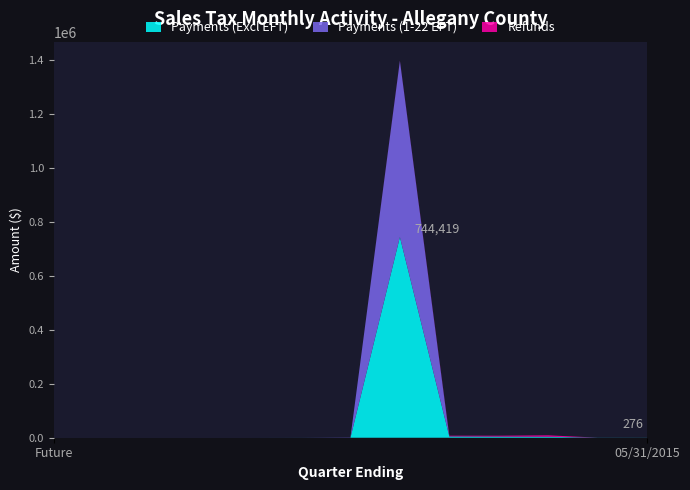

Reading left to right, list all the values displayed in this chart.

Payments (Excl EFT): Future=0.0	02/28/2018=0.0	11/30/2017=0.0	08/31/2017=0.0	05/31/2017=0.0	02/28/2017=84.7	11/30/2016=0.0	08/31/2016=744419.9	05/31/2016=4552.6	02/29/2016=4115.2	11/30/2015=3541.1	08/31/2015=326.8	05/31/2015=274.9
Payments (1-22 EFT): Future=0.0	02/28/2018=0.0	11/30/2017=0.0	08/31/2017=0.0	05/31/2017=0.0	02/28/2017=0.0	11/30/2016=918.2	08/31/2016=653559.6	05/31/2016=223.6	02/29/2016=0.0	11/30/2015=0.0	08/31/2015=0.0	05/31/2015=0.0
Refunds: Future=0.0	02/28/2018=0.0	11/30/2017=0.0	08/31/2017=0.0	05/31/2017=0.0	02/28/2017=2.8	11/30/2016=0.0	08/31/2016=1252.5	05/31/2016=2707.5	02/29/2016=3333.0	11/30/2015=5354.5	08/31/2015=39.6	05/31/2015=1.6